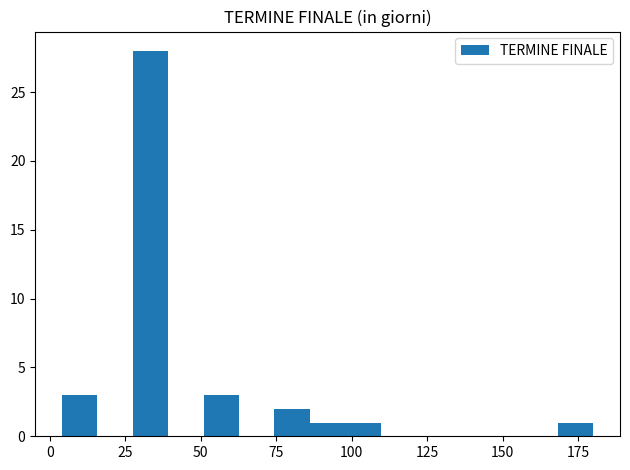

Around what value on the x-axis is the tallest bar? Give the approximate position of its centre, as read against the axis.

35